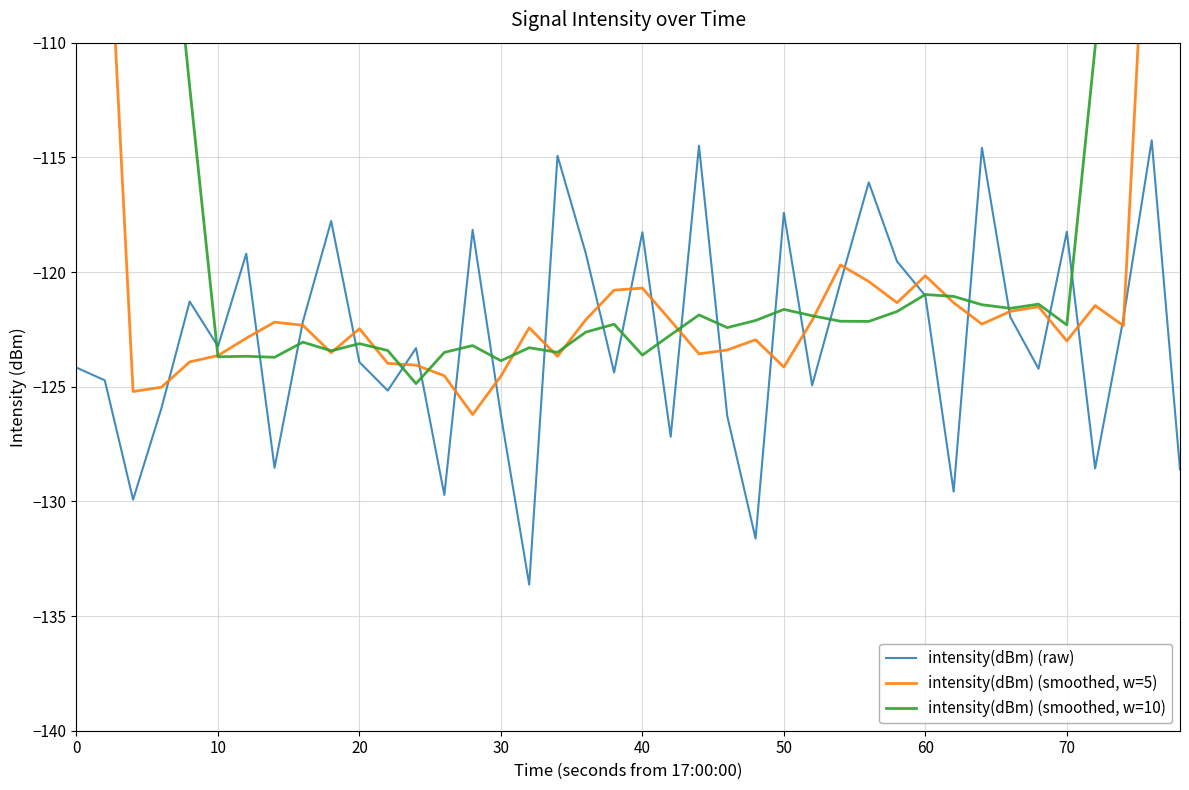

Reading left to right, list all the values displayed in this chart.

intensity(dBm) (raw): -124.2	-124.7	-129.9	-125.9	-121.3	-123.2	-119.2	-128.5	-122.2	-117.8	-123.9	-125.2	-123.3	-129.7	-118.2	-126.2	-133.6	-114.9	-119.2	-124.4	-118.3	-127.2	-114.5	-126.3	-131.6	-117.4	-124.9	-120.5	-116.1	-119.5	-121.0	-129.6	-114.6	-122.0	-124.2	-118.2	-128.6	-122.0	-114.3	-128.6
intensity(dBm) (smoothed, w=5): -75.8	-101.0	-125.2	-125.0	-123.9	-123.6	-122.9	-122.2	-122.3	-123.5	-122.5	-124.0	-124.1	-124.5	-126.2	-124.5	-122.4	-123.7	-122.1	-120.8	-120.7	-122.1	-123.6	-123.4	-123.0	-124.1	-122.1	-119.7	-120.4	-121.3	-120.2	-121.3	-122.3	-121.7	-121.5	-123.0	-121.5	-122.3	-98.7	-73.0
intensity(dBm) (smoothed, w=10): -62.6	-74.9	-86.8	-99.7	-111.9	-123.7	-123.7	-123.7	-123.1	-123.4	-123.1	-123.4	-124.9	-123.5	-123.2	-123.9	-123.3	-123.5	-122.6	-122.3	-123.6	-122.7	-121.9	-122.4	-122.1	-121.6	-121.9	-122.1	-122.2	-121.7	-121.0	-121.1	-121.4	-121.6	-121.4	-122.3	-110.2	-97.2	-85.8	-73.6